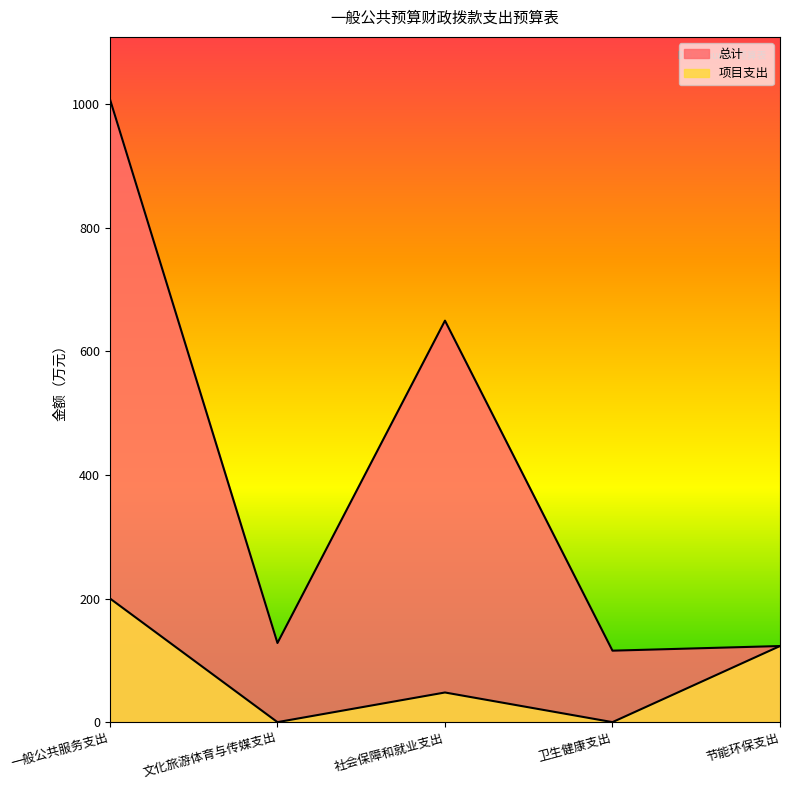

What is the total value across all series at 卫生健康支出?

115.6